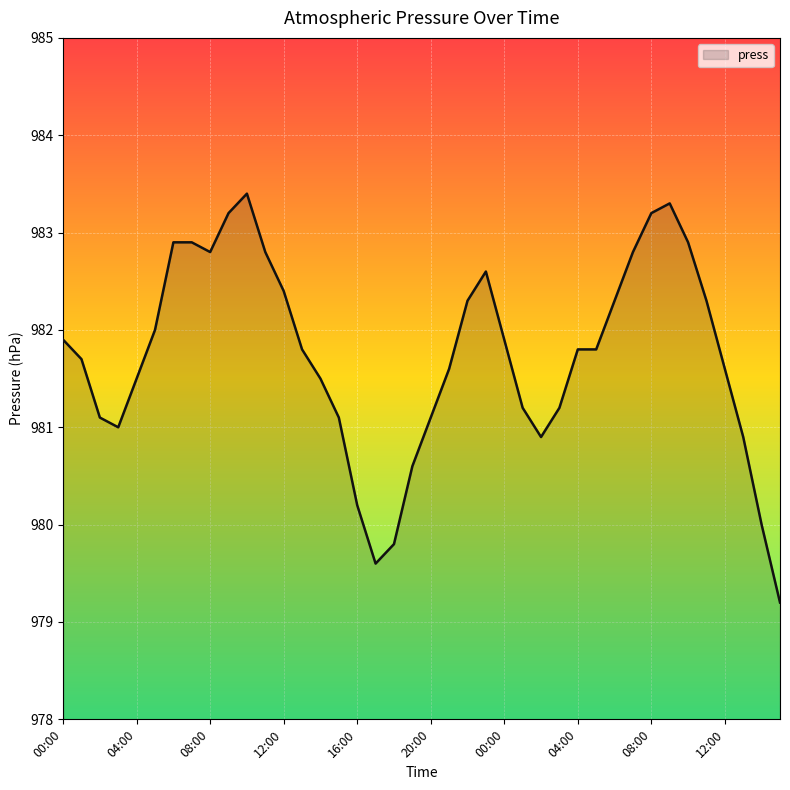

What is the smallest value displayed?

979.2